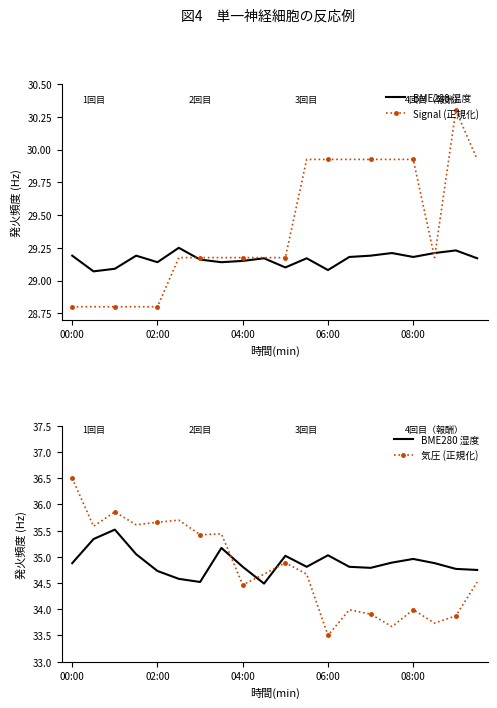

True or false: BME280 温度 and Signal (正規化) intersect in this chart.

True